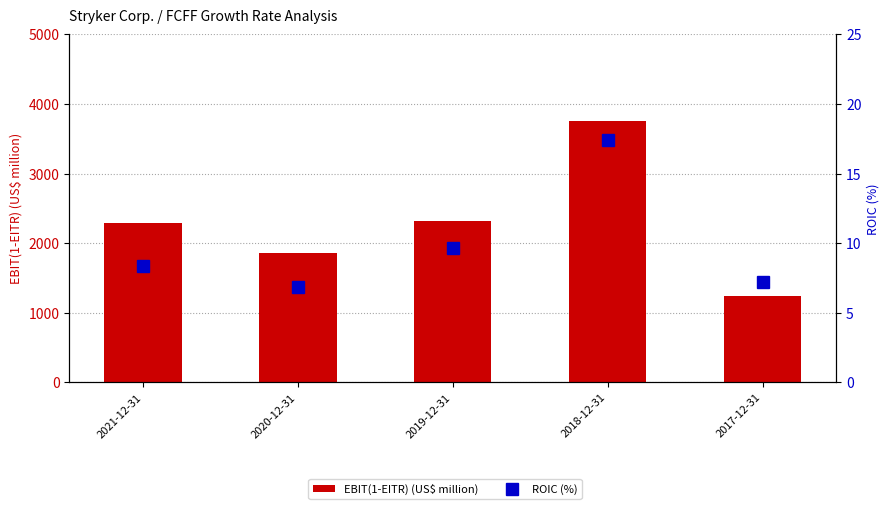

What is the average value of the ROIC (%) series?

9.9